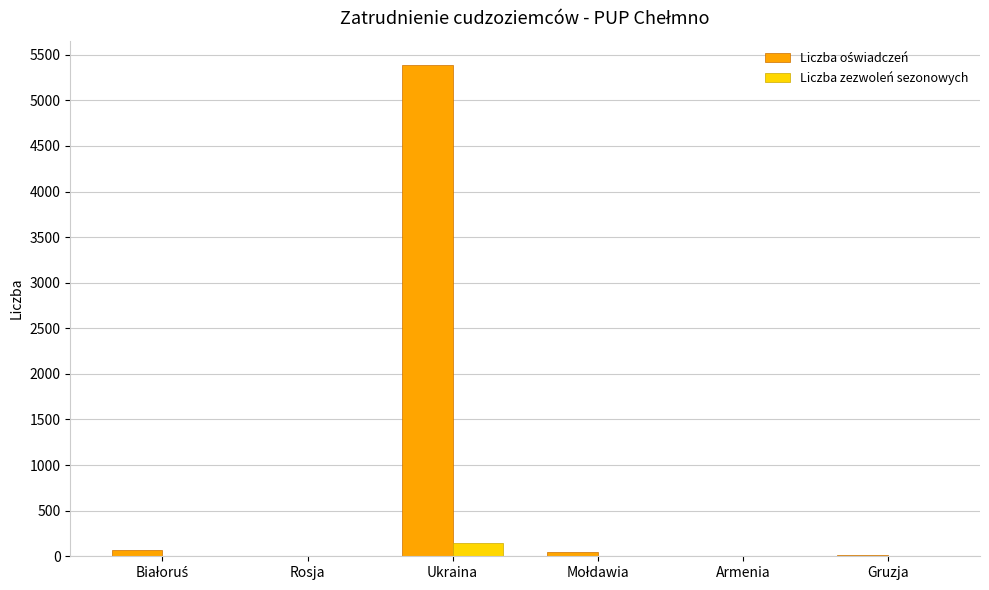

At which category is the sum across all series the highest?

Ukraina